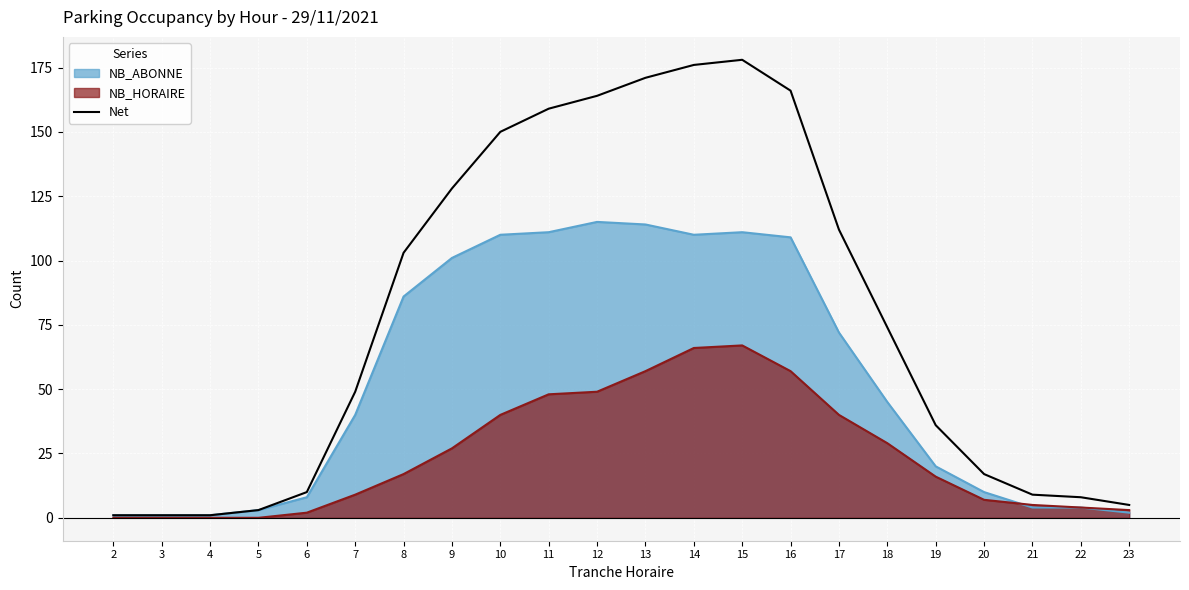

Reading left to right, transcribe all the data shown in this chart.

1	1	1	3	10	49	103	128	150	159	164	171	176	178	166	112	74	36	17	9	8	5